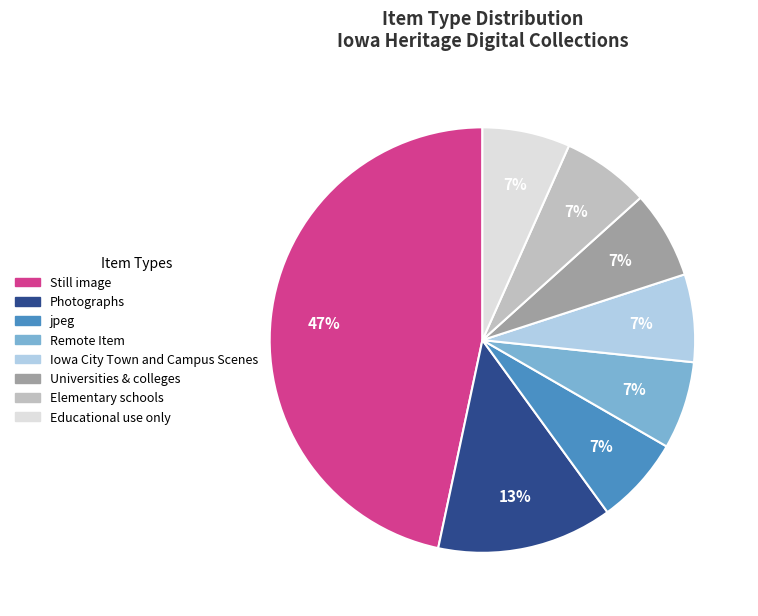

Which category has the biggest portion of the pie?

Still image